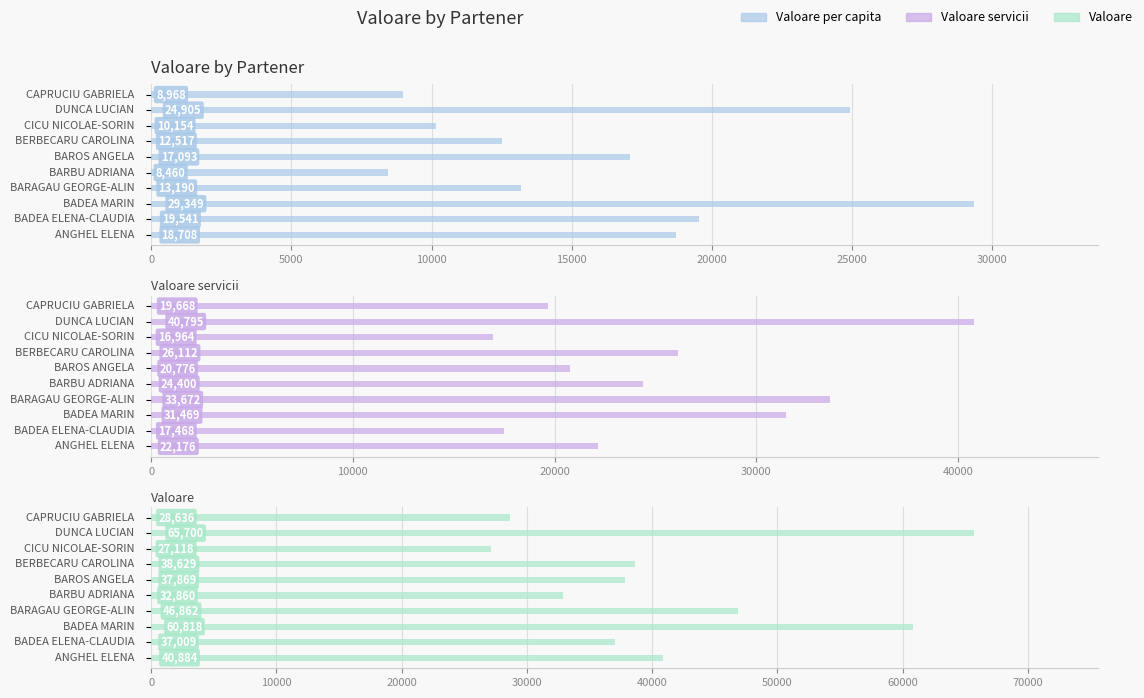

How many values in the Valoare per capita series are below 17093?

5